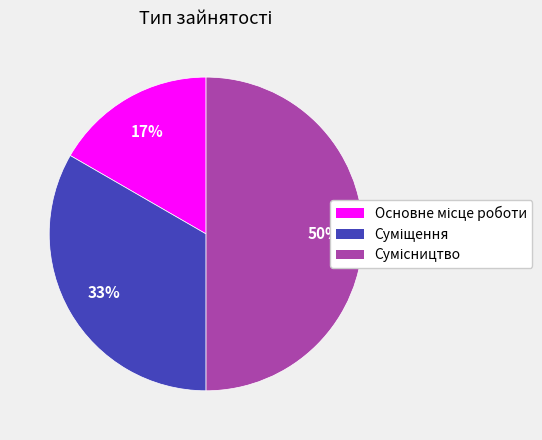

To the nearest percent, what is the average slice percentage?

33%